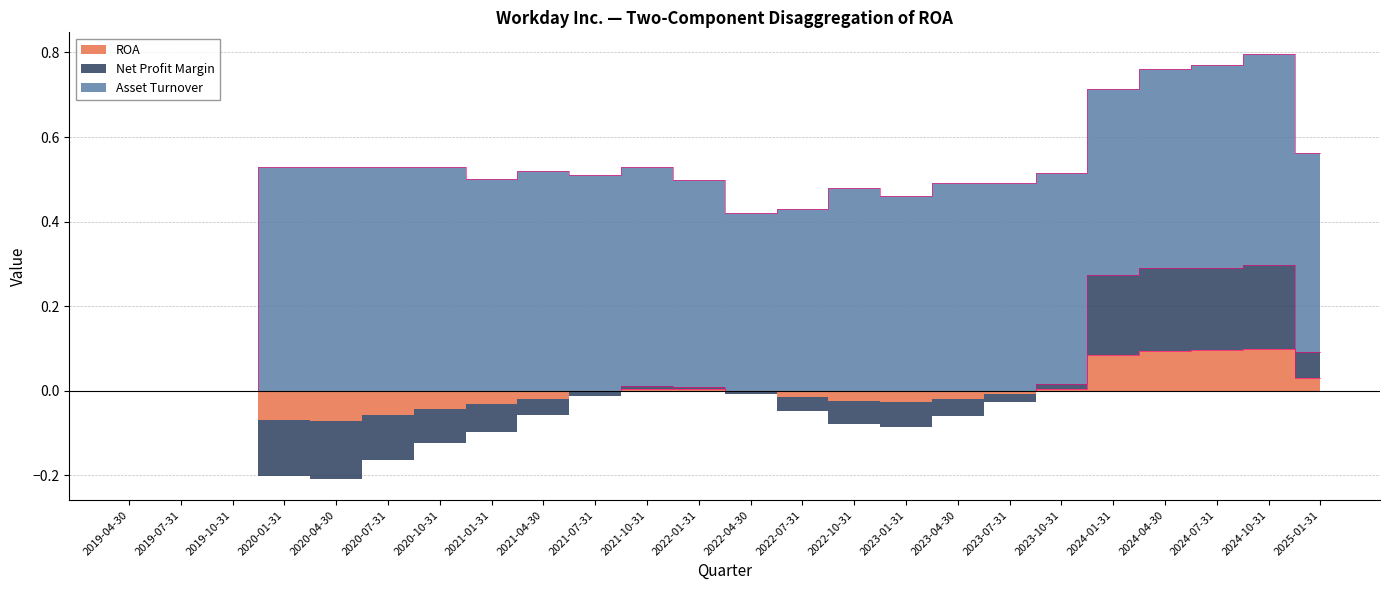

What is the label of the 11th point from the left?

2021-10-31